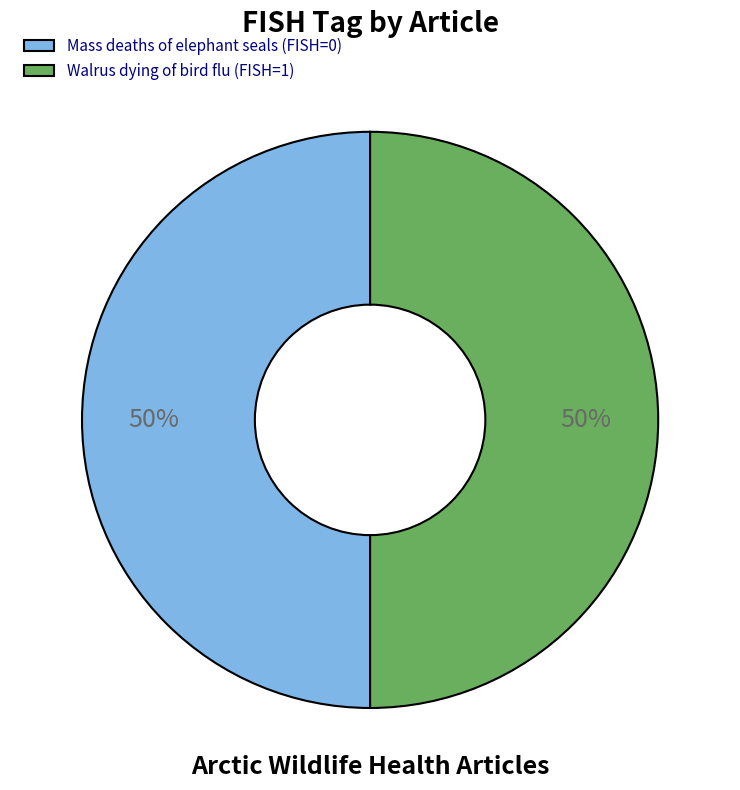

To the nearest percent, what is the average slice percentage?

50%